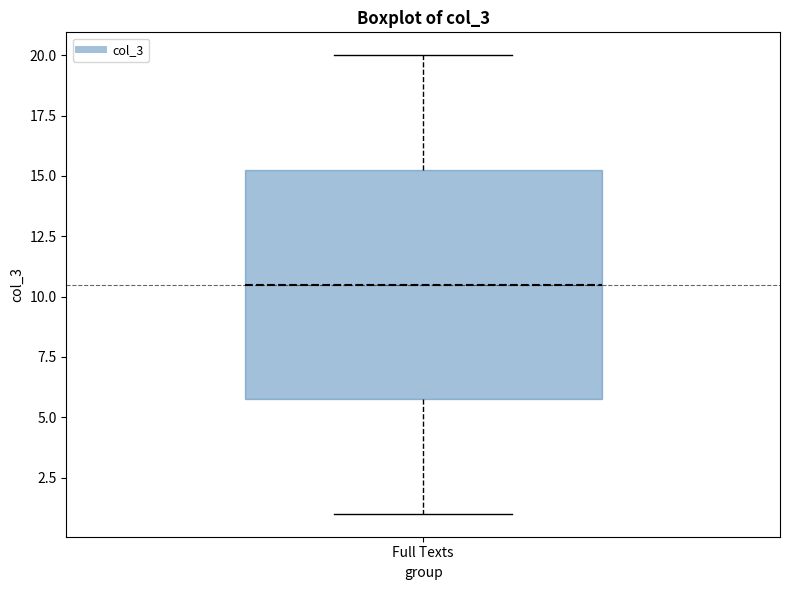

Where is the upper edge of the box for Full Texts on the y-axis? The values are not printed on the chart, so give them approximately, as read against the axis.

15.5